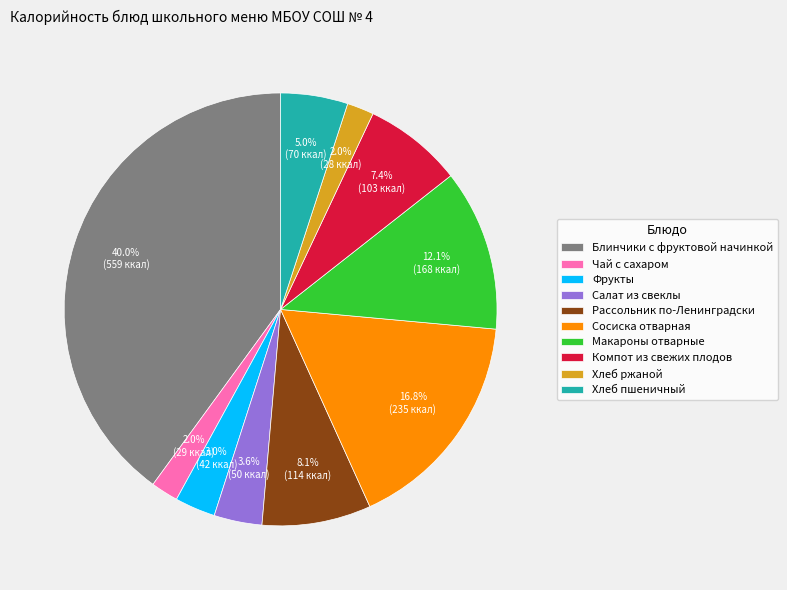

To the nearest percent, what percentage of the pie is Сосиска отварная?

17%